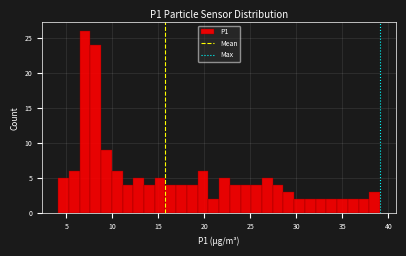

Around what value on the x-axis is the tallest bar? Give the approximate position of its centre, as read against the axis.

7.0